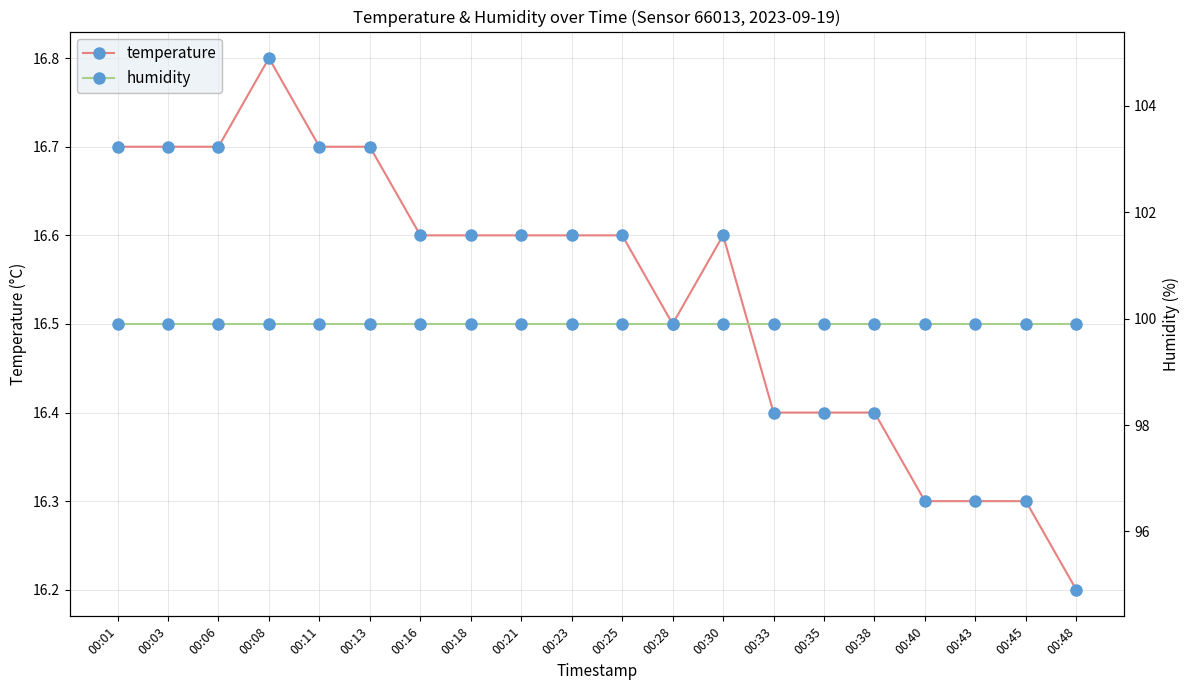

What value does the temperature series have at 00:03?

16.7